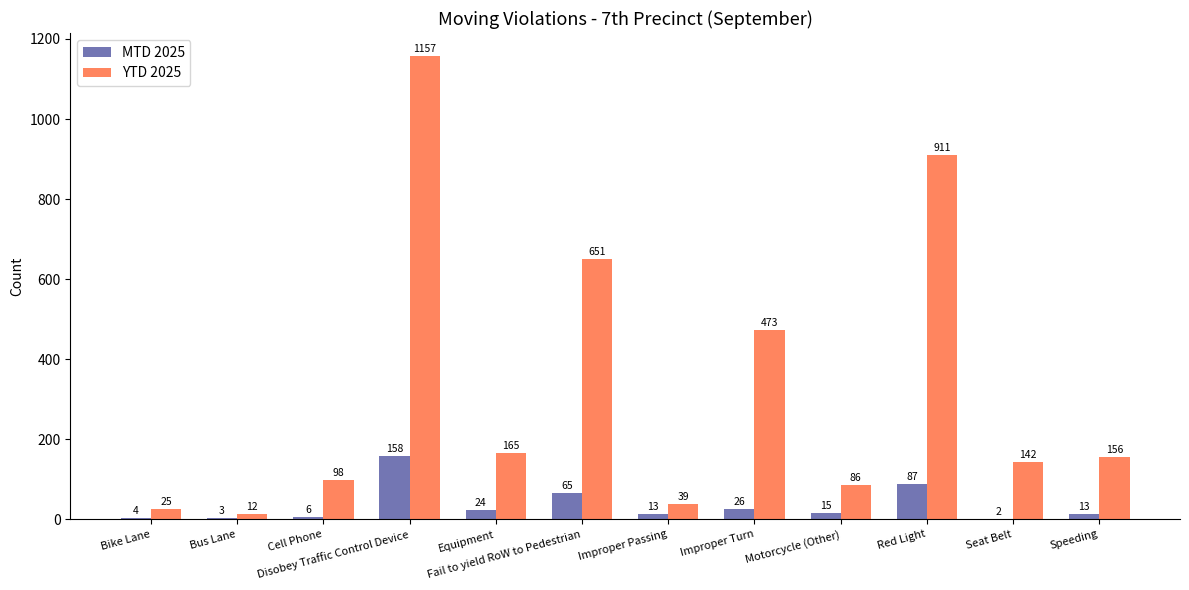

Which series has the widest spread of values?

YTD 2025